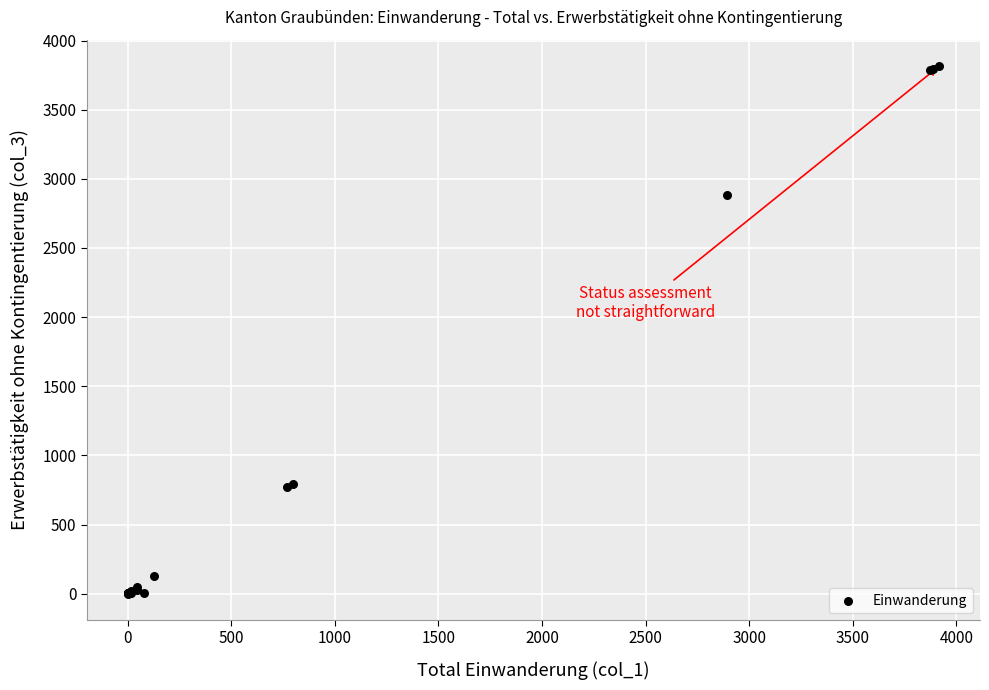

What Y value in the scatter plot is closest to 1908?

2885